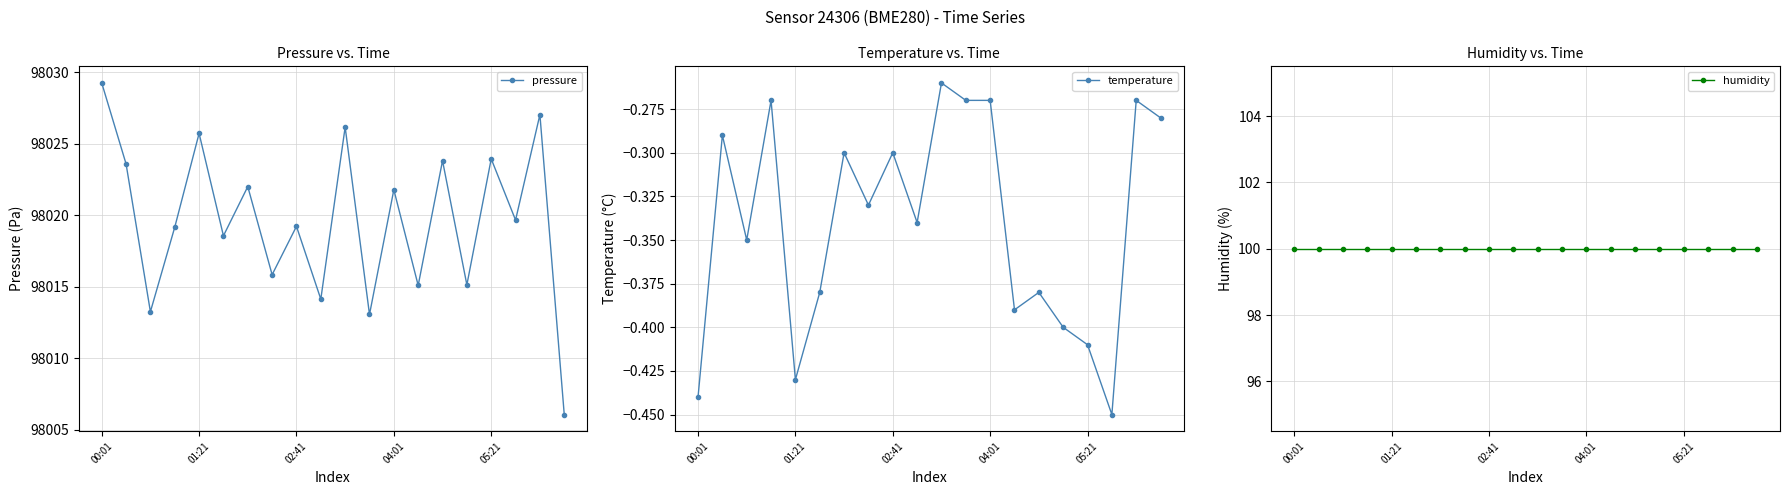

At how many categories does at least one series exceed 77175?

20